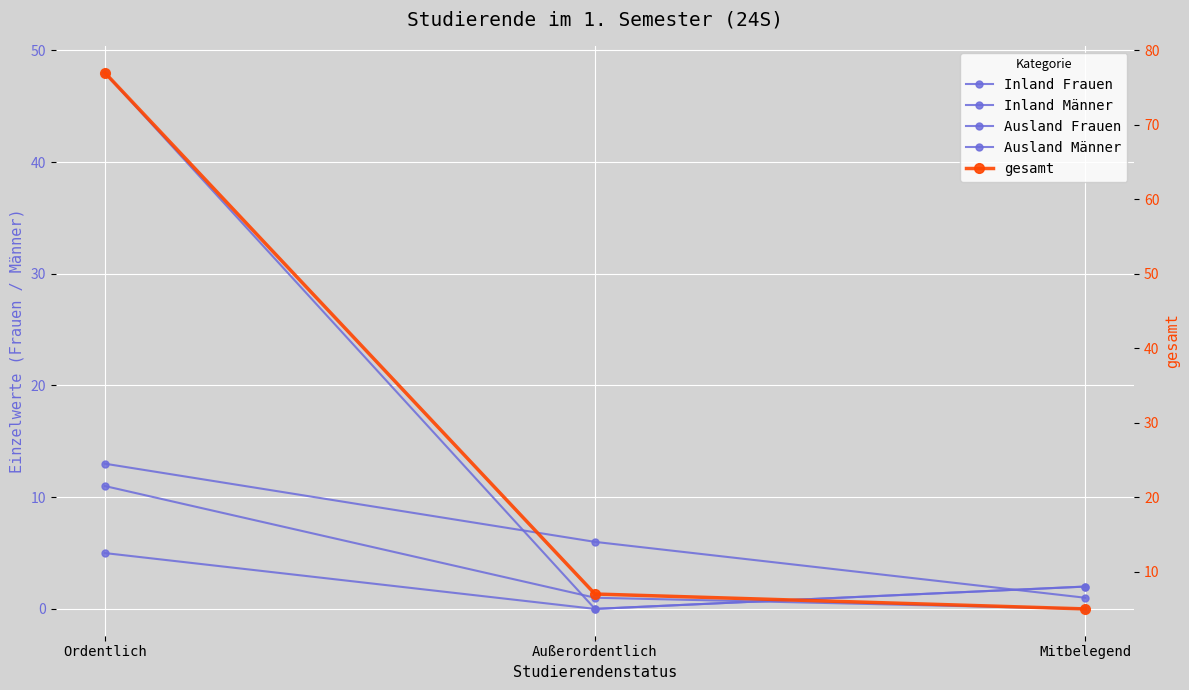

At which category is the sum across all series the highest?

Ordentlich